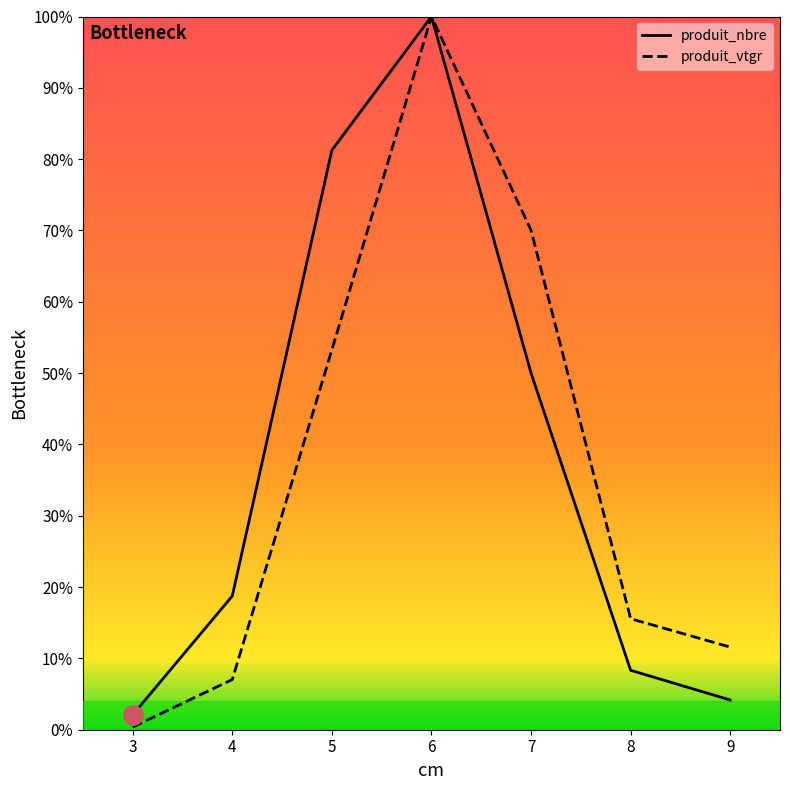

Which series has the widest spread of values?

produit_vtgr